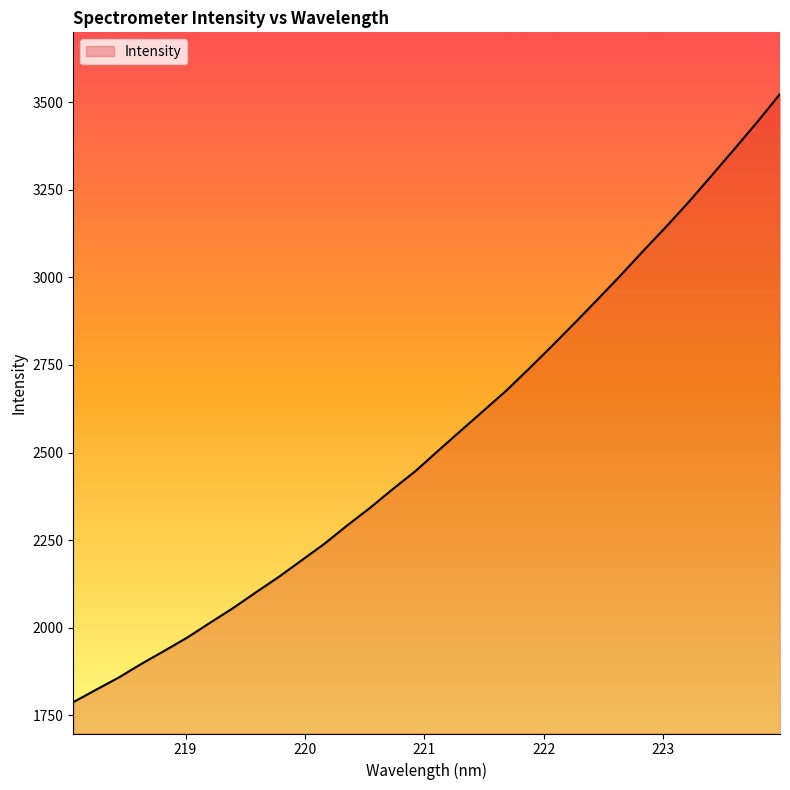

What is the greatest value displayed?

3523.2